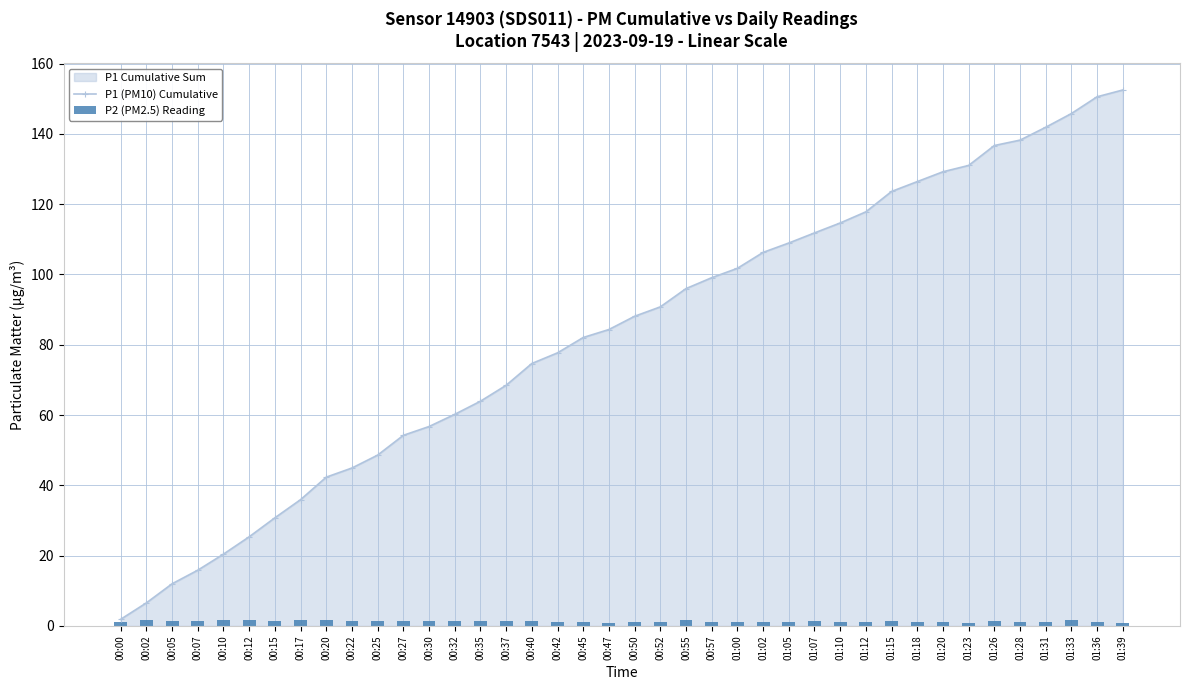

What value does the P2 (PM2.5) Reading series have at 01:02?

1.1